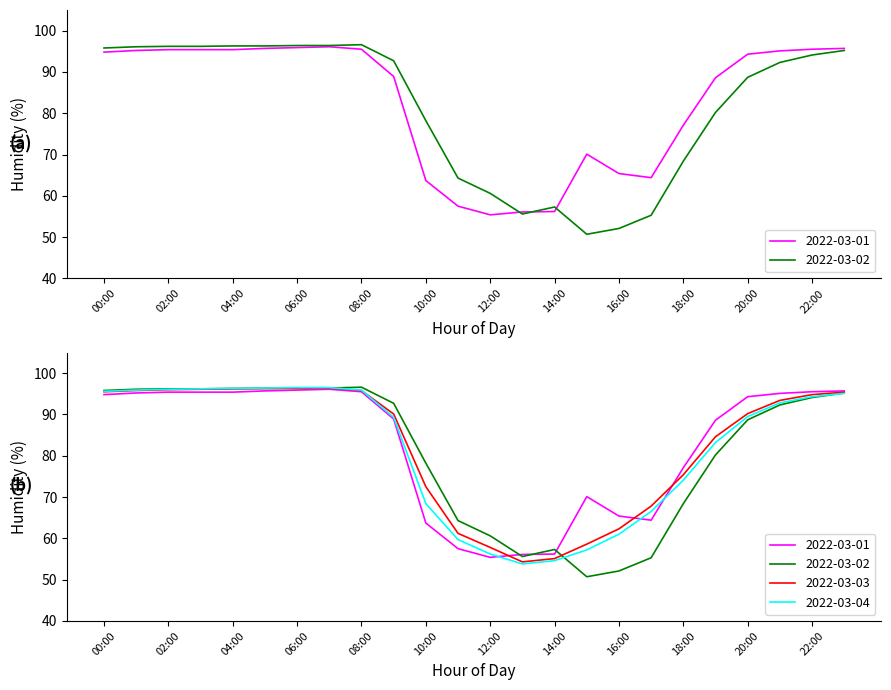

Reading left to right, transcribe all the data shown in this chart.

2022-03-01: 00:00=94.8	01:00=95.2	02:00=95.4	03:00=95.4	04:00=95.4	05:00=95.7	06:00=95.9	07:00=96.1	08:00=95.5	09:00=88.9	10:00=63.7	11:00=57.5	12:00=55.4	13:00=56.1	14:00=56.2	15:00=70.1	16:00=65.4	17:00=64.4	18:00=77.1	19:00=88.6	20:00=94.3	21:00=95.1	22:00=95.5	23:00=95.7
2022-03-02: 00:00=95.8	01:00=96.1	02:00=96.2	03:00=96.2	04:00=96.3	05:00=96.3	06:00=96.4	07:00=96.4	08:00=96.6	09:00=92.7	10:00=78.2	11:00=64.3	12:00=60.6	13:00=55.6	14:00=57.3	15:00=50.7	16:00=52.1	17:00=55.3	18:00=68.4	19:00=80.2	20:00=88.7	21:00=92.3	22:00=94.1	23:00=95.2
2022-03-03: 00:00=95.5	01:00=95.8	02:00=96.0	03:00=96.1	04:00=96.2	05:00=96.3	06:00=96.3	07:00=96.4	08:00=95.8	09:00=90.1	10:00=72.5	11:00=61.2	12:00=57.8	13:00=54.3	14:00=55.1	15:00=58.6	16:00=62.3	17:00=67.8	18:00=75.4	19:00=84.6	20:00=90.2	21:00=93.4	22:00=94.8	23:00=95.4
2022-03-04: 00:00=95.6	01:00=95.9	02:00=96.1	03:00=96.2	04:00=96.3	05:00=96.4	06:00=96.5	07:00=96.5	08:00=95.9	09:00=89.3	10:00=68.4	11:00=59.7	12:00=56.2	13:00=53.8	14:00=54.6	15:00=57.2	16:00=61.0	17:00=66.5	18:00=74.1	19:00=83.2	20:00=89.5	21:00=92.8	22:00=94.3	23:00=95.1